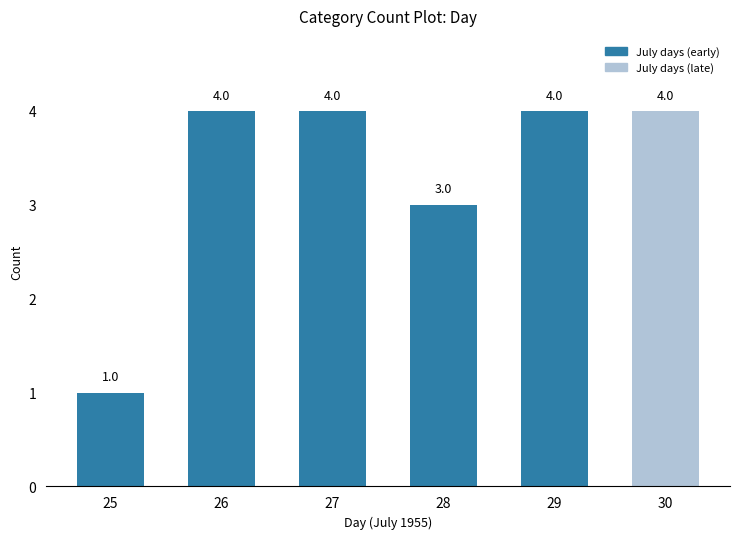

Reading left to right, transcribe all the data shown in this chart.

25=1	26=4	27=4	28=3	29=4	30=4